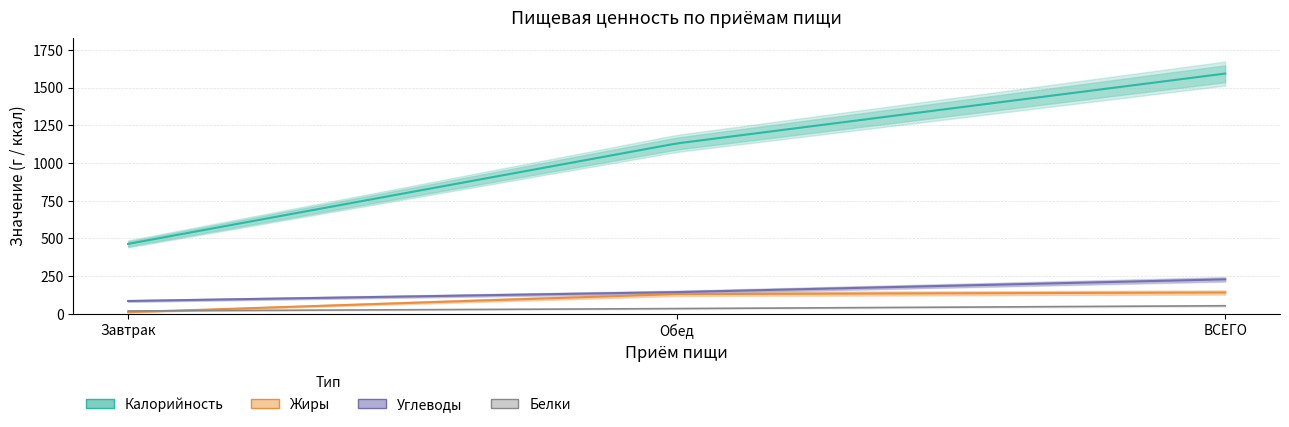

The Белки series shows 34.5 at ИТОГО обед. True or false?

True